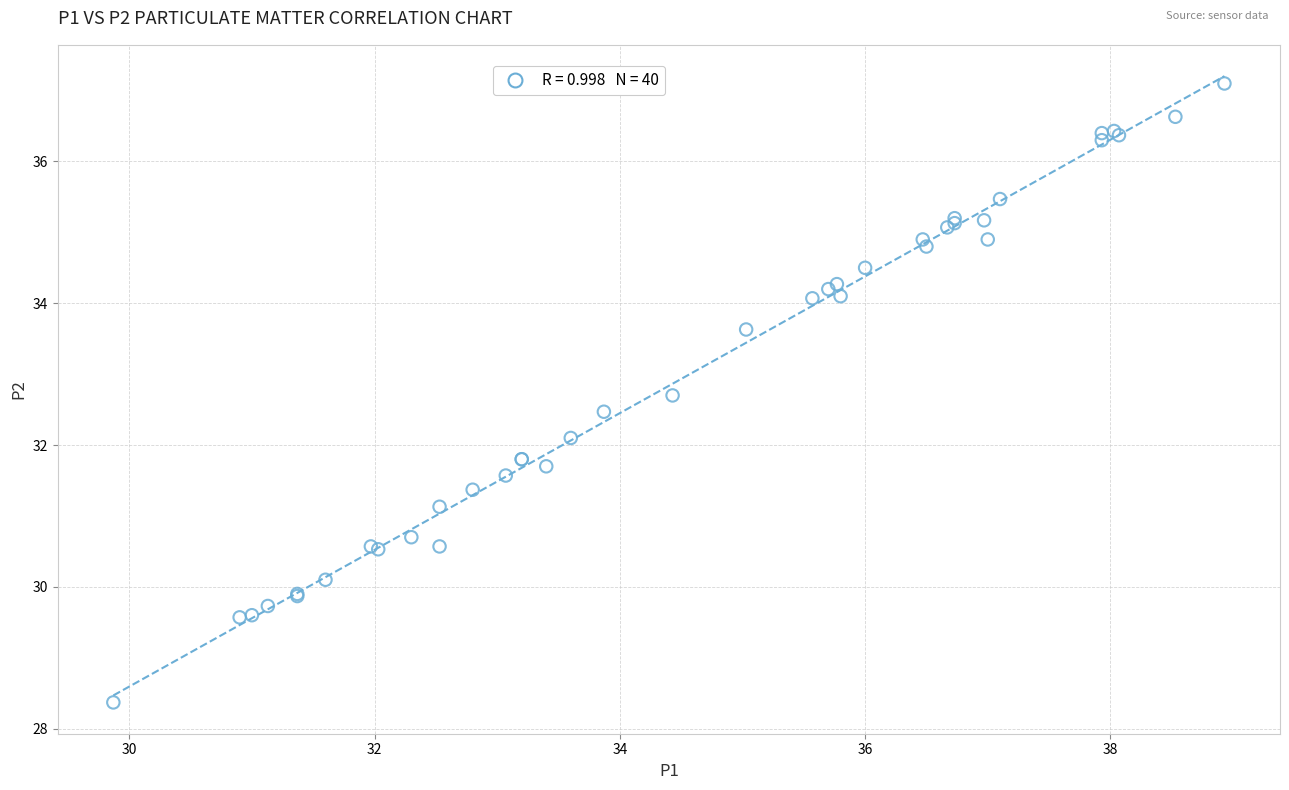

What Y value in the scatter plot is closest to 32?

32.1